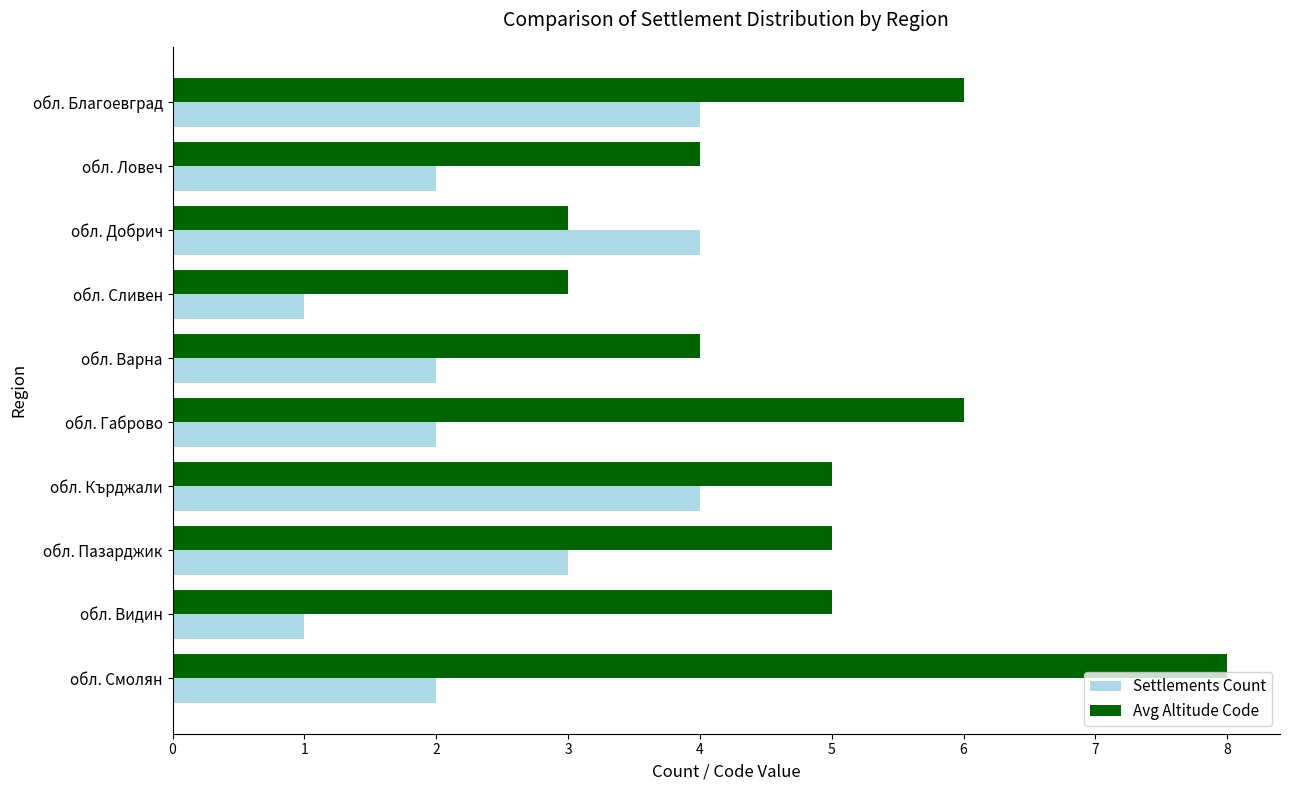

Which series has the largest total across all categories?

Avg Altitude Code